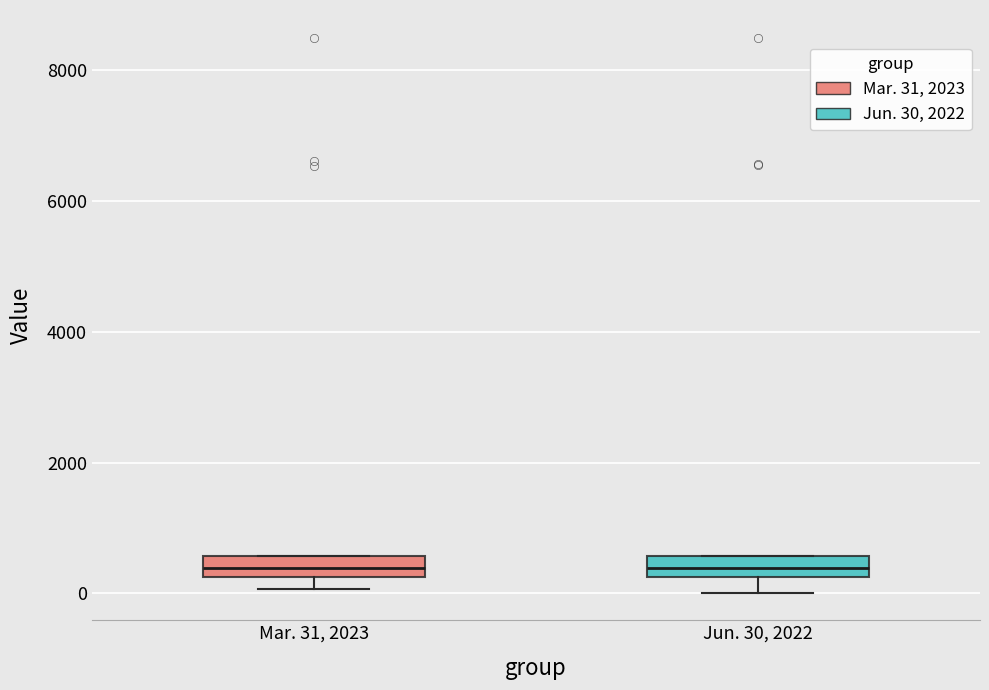

Reading left to right, transcribe this box plot: for each box, give where its median line is, the range the box spans, and where its two whiskers end, as read against the y-axis. The values are not printed on the chart, so give them approximately, as read against the axis.

Mar. 31, 2023: median 400, box 200 to 600, whiskers 0 to 600
Jun. 30, 2022: median 400, box 200 to 600, whiskers 0 to 600